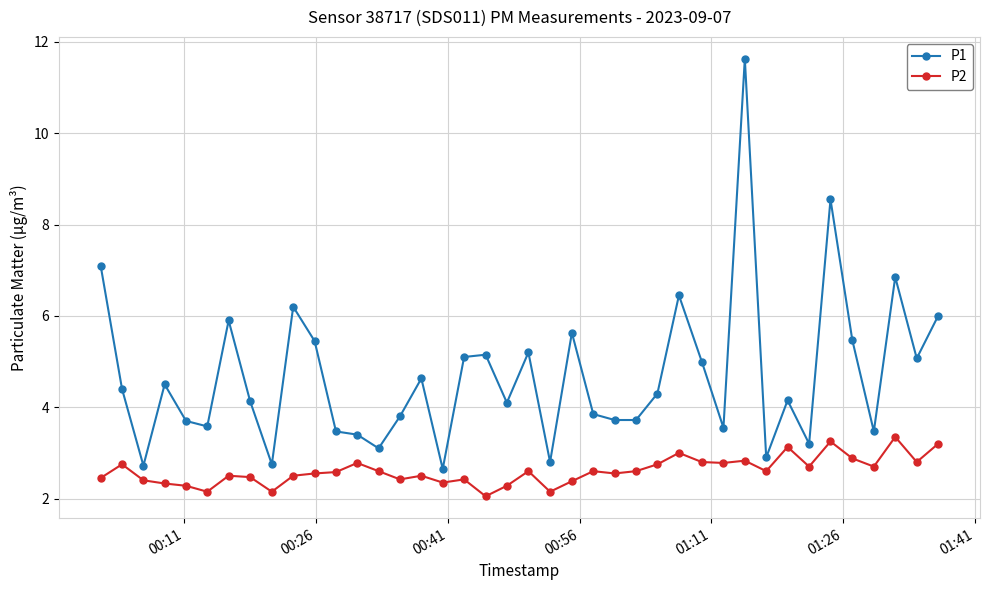

True or false: P1 has more than 0 points higher than both neighbors.

True